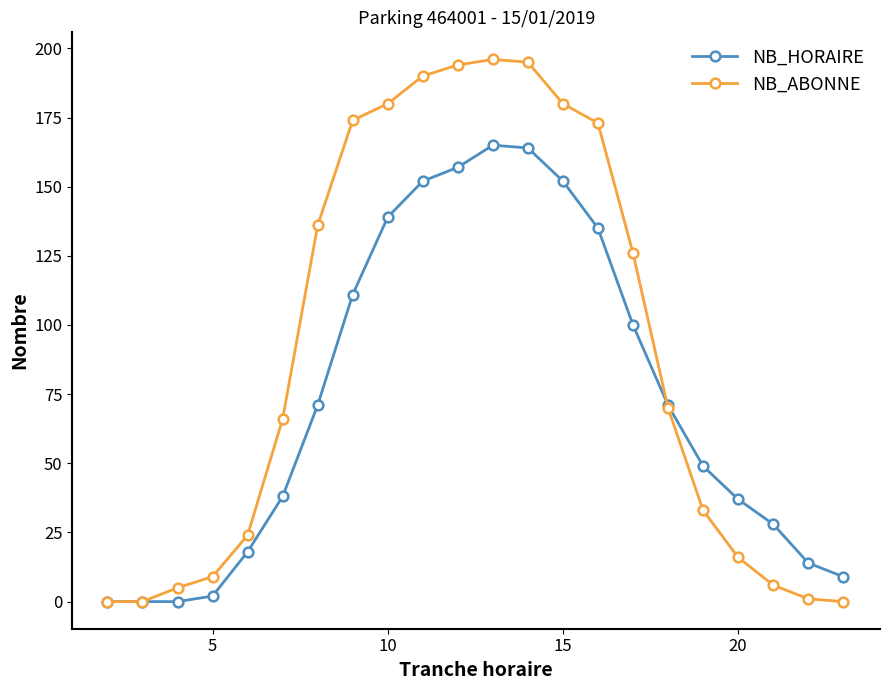

Rank the series by their average value, from lowest to highest.

NB_HORAIRE, NB_ABONNE